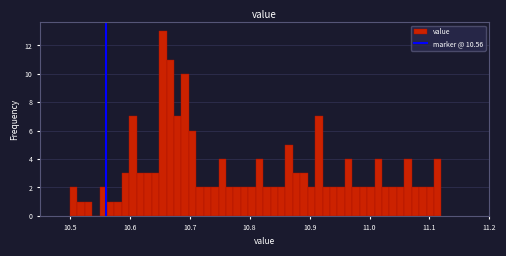

Read against the x-axis, roughly where is the centre of the tallest bar?

10.66